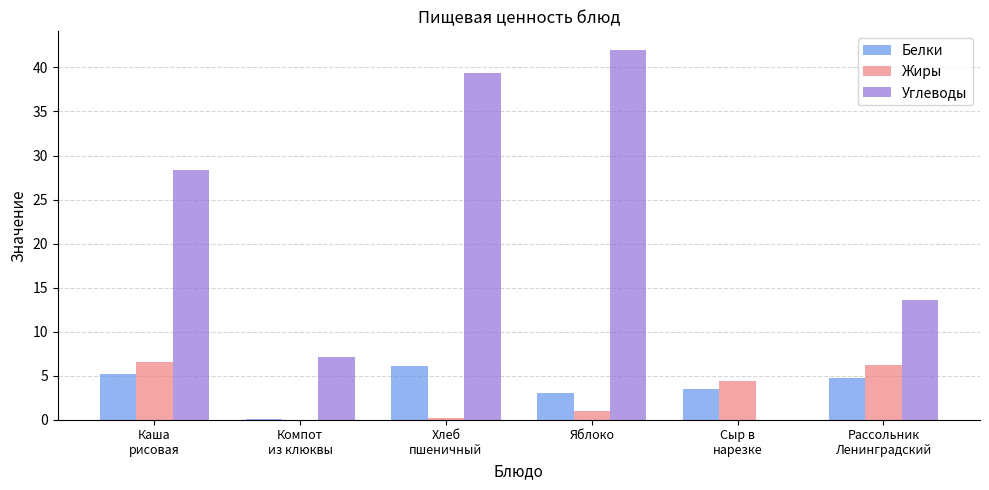

How many values in the Жиры series exceed 4?

3